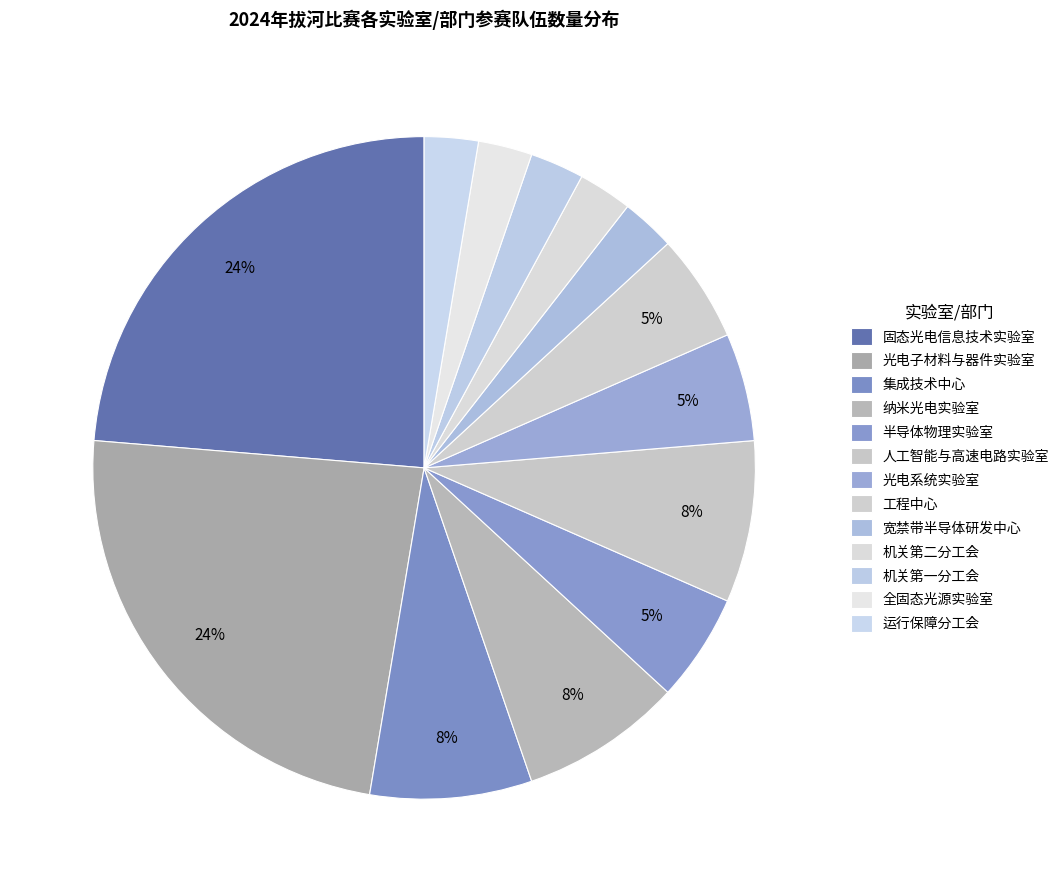

How many segments does this pie chart have?

13